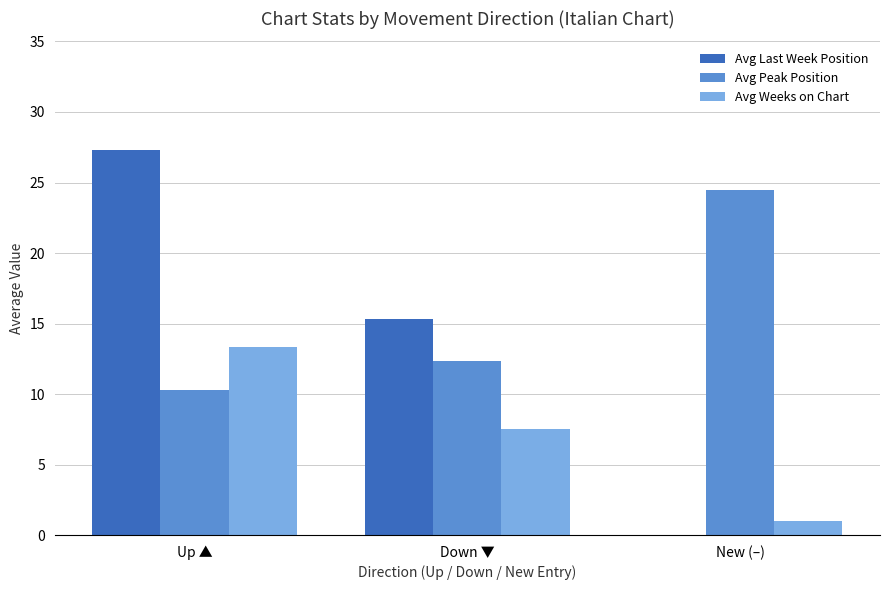

Between Down ▼ and New (–), which series saw the biggest shift?

Avg Last Week Position